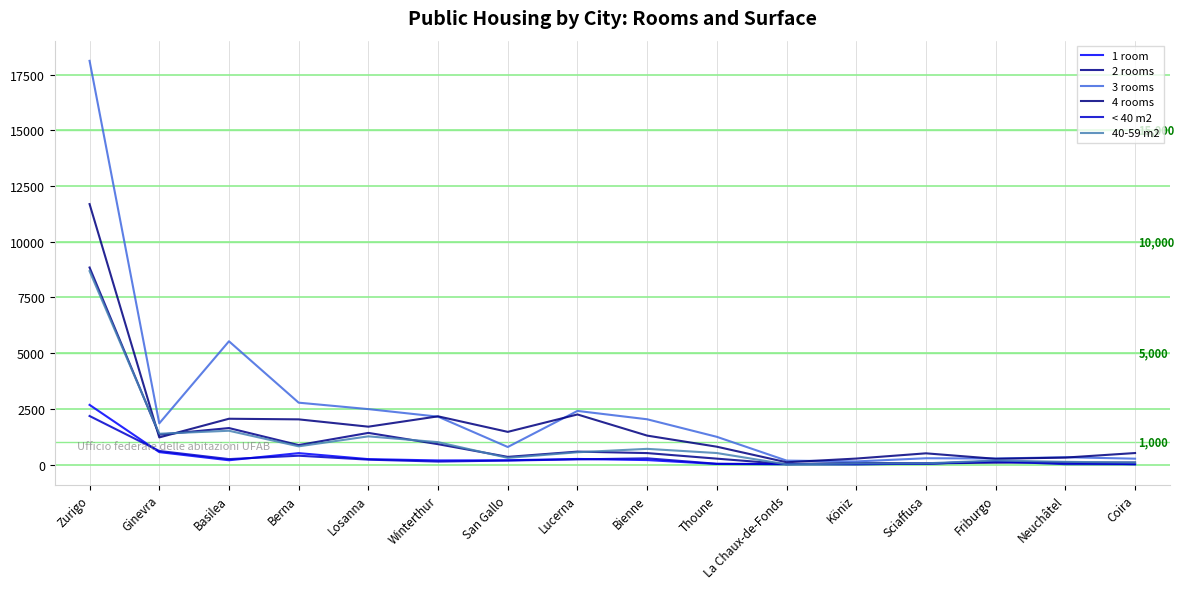

How many lines are shown in the chart?

6